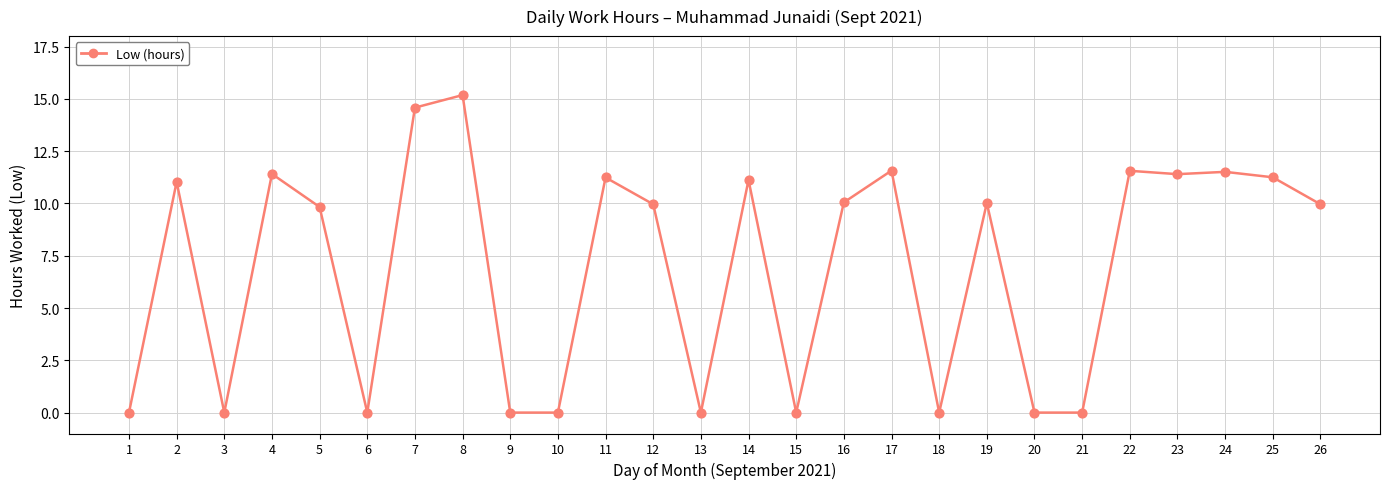

The chart shows a value of 19.4 at 22. True or false?

False